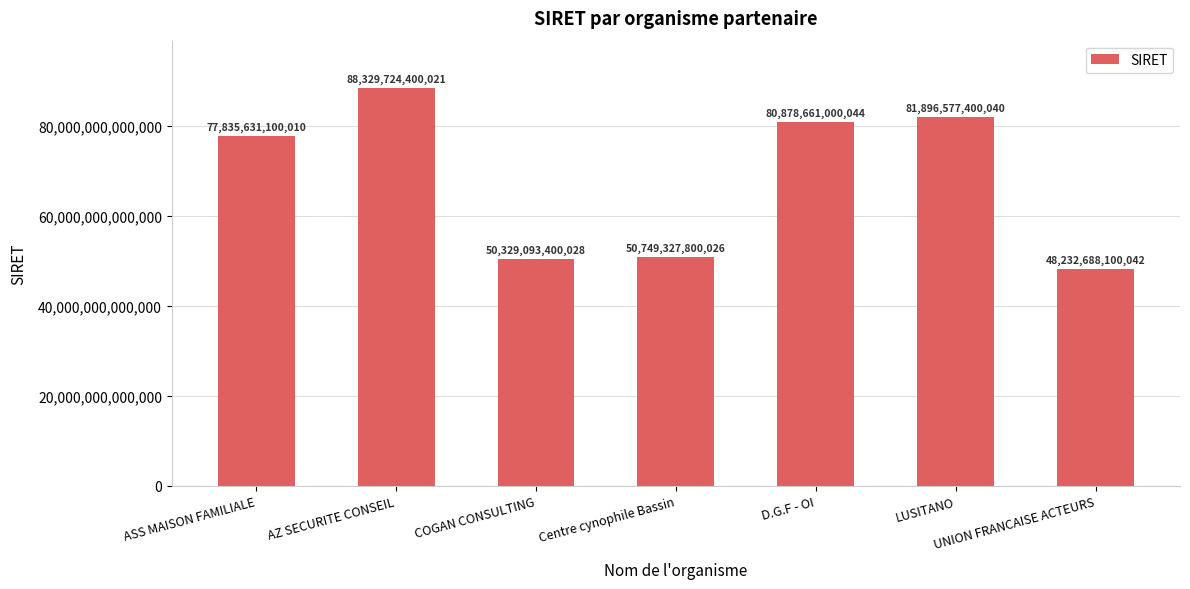

What is the label of the 4th bar from the right?

Centre cynophile Bassin